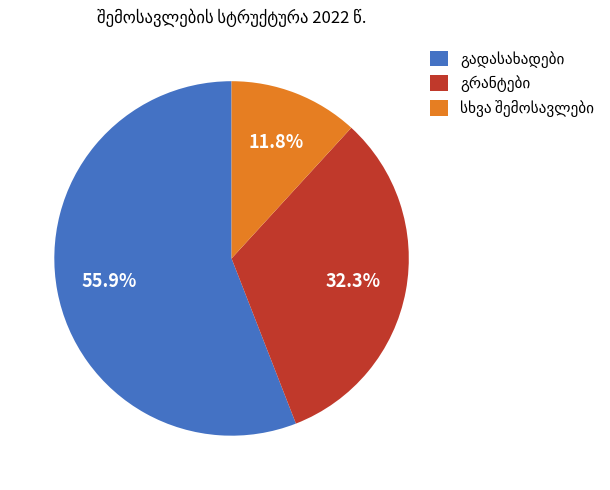

Is there a majority slice in this chart?

Yes